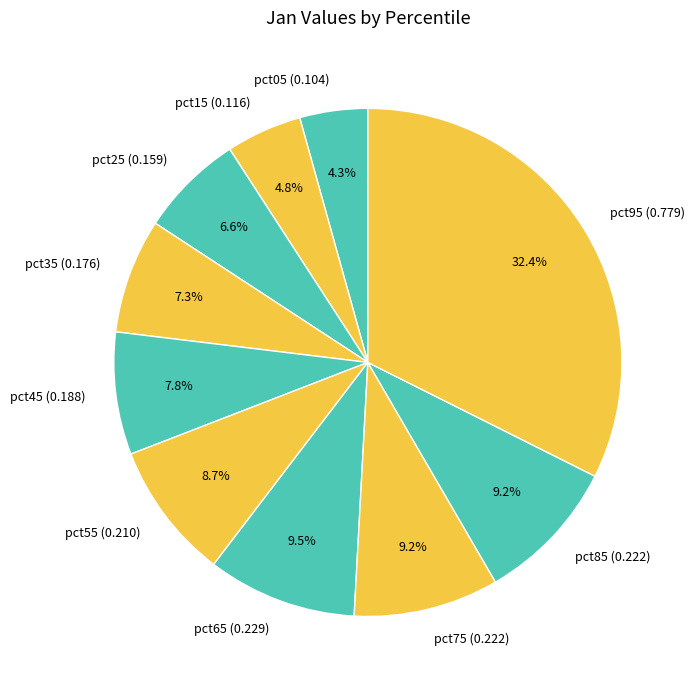

Do pct15 (0.116) and pct45 (0.188) together represent more than half of the pie?

No